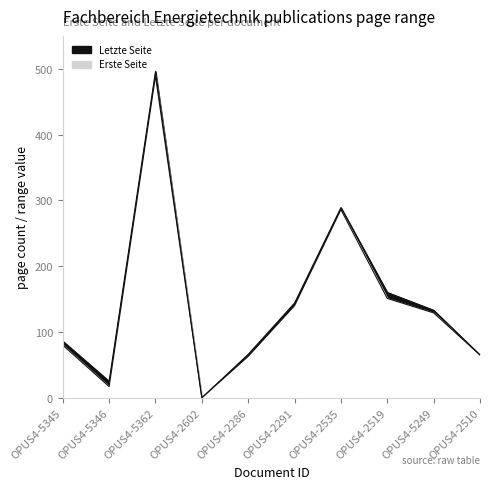

At which category does Letzte Seite reach its first local peak?

OPUS4-5362